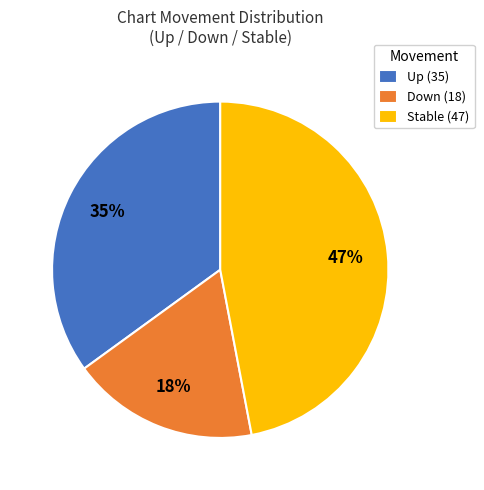

To the nearest percent, what is the difference between the largest and smallest slice percentages?

29%